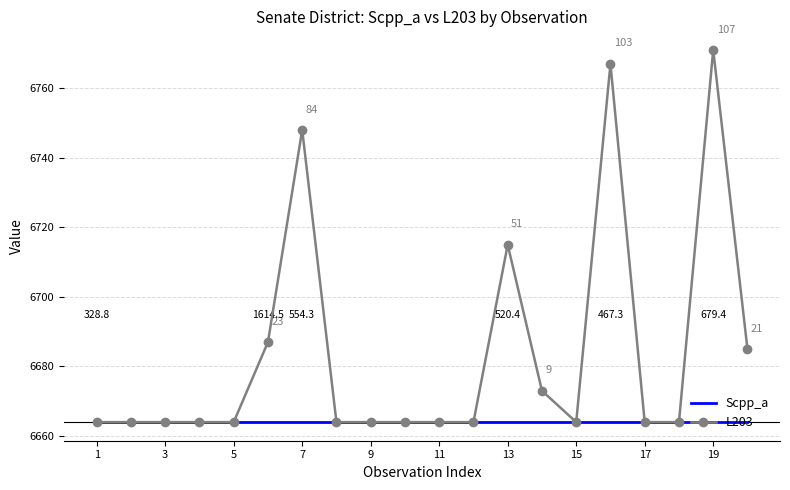

Which series has the largest total across all categories?

L203